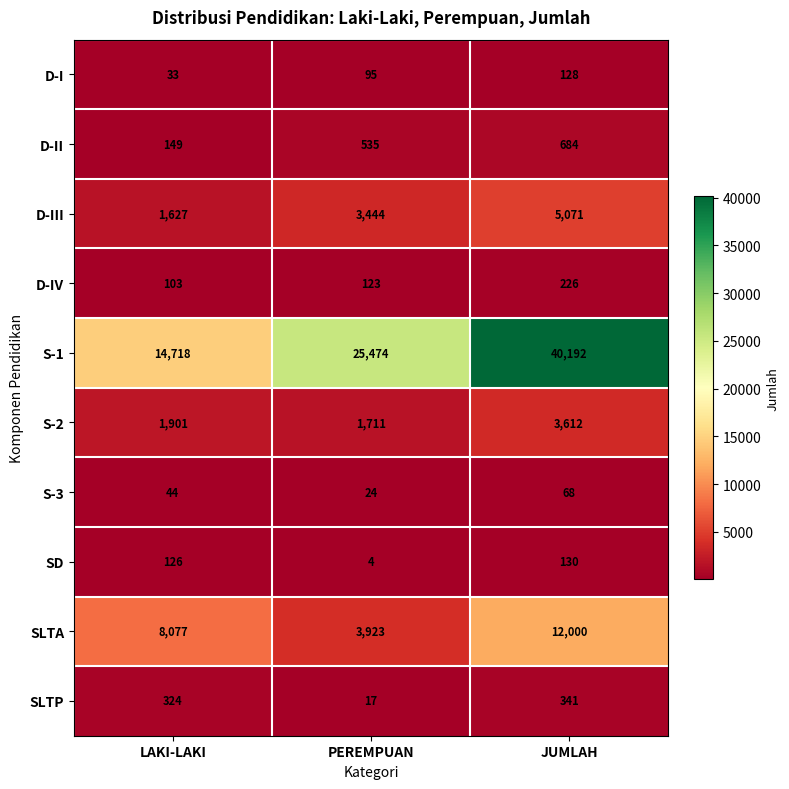

Which series changed the most between LAKI-LAKI and PEREMPUAN?

S-1